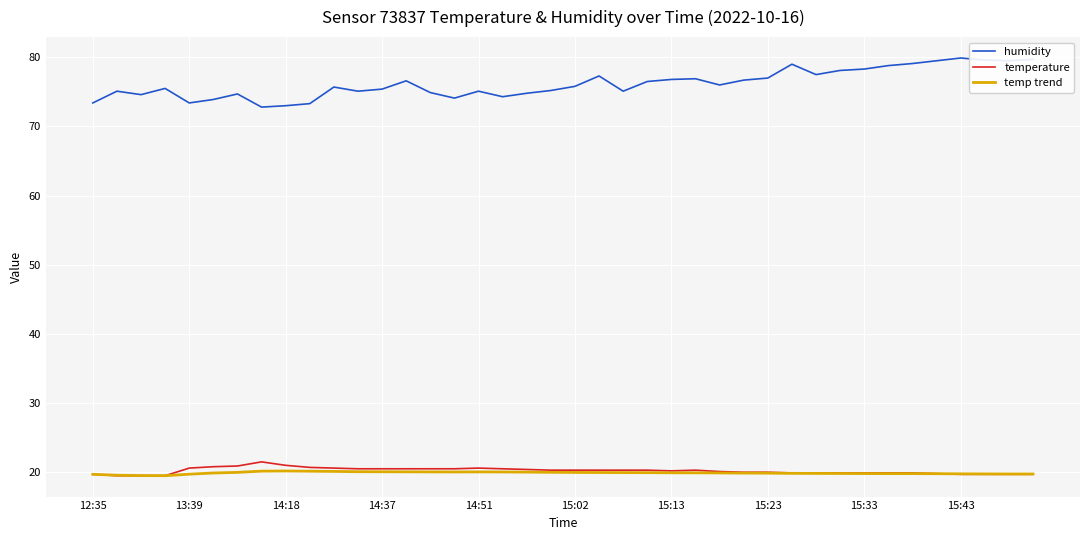

True or false: humidity and temperature cross at least once.

False